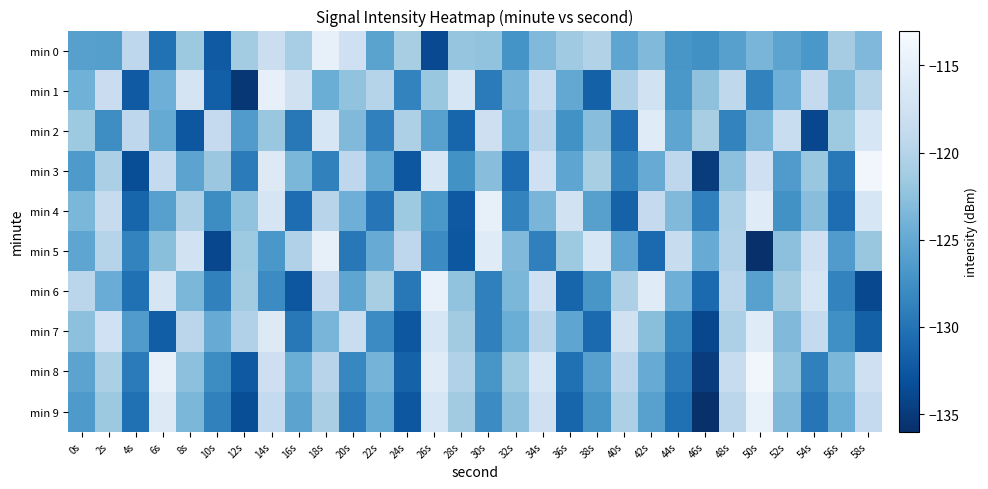

Rank the series by their maximum value, from lowest to highest.

min 2, min 7, min 0, min 4, min 5, min 1, min 6, min 9, min 3, min 8